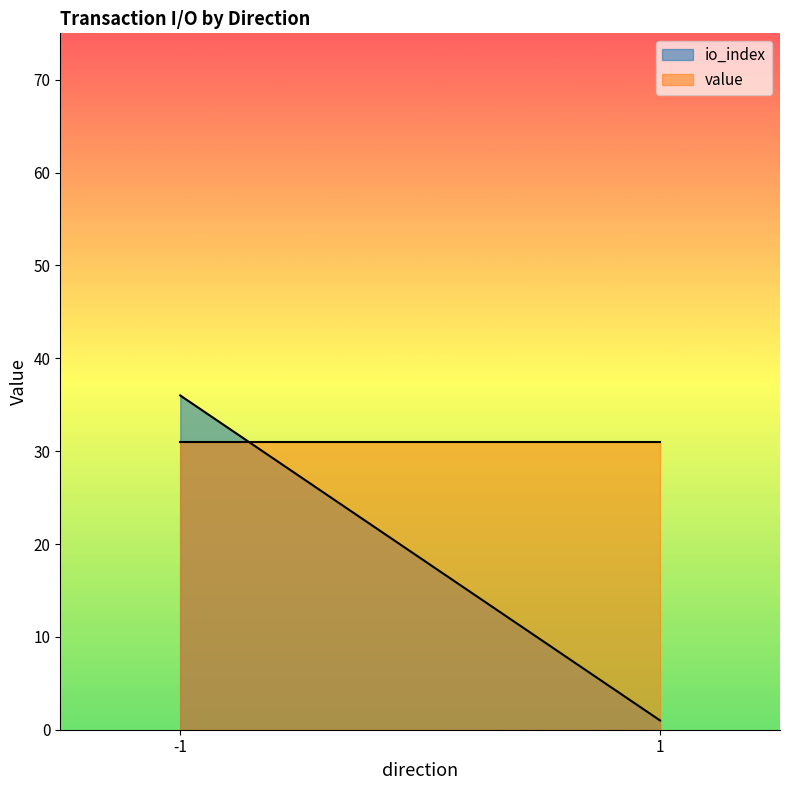

How many distinct data groups are displayed?

2